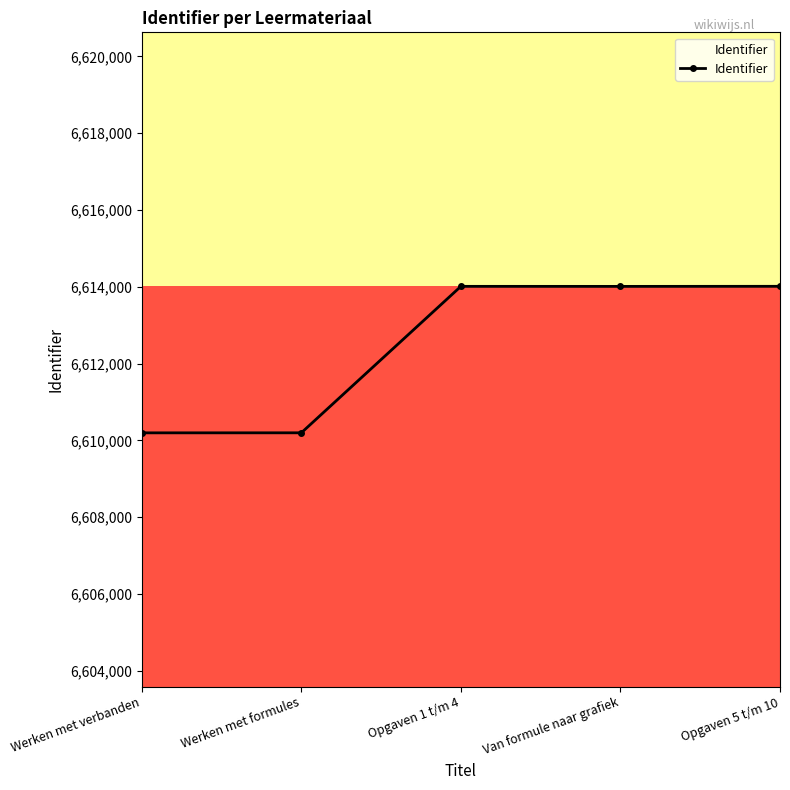

What is the difference between the second highest and minimum values?

3815